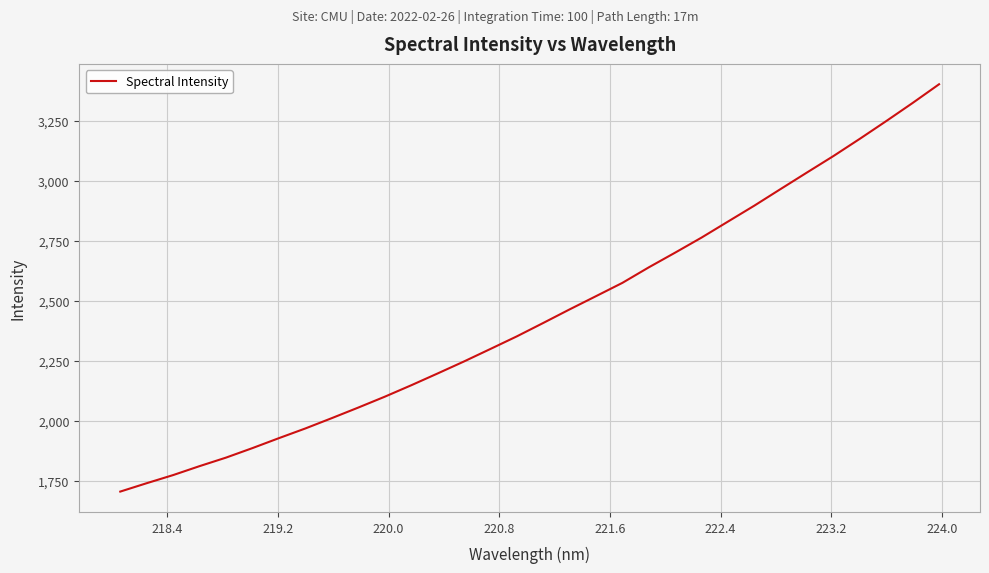

Does the chart display data point markers on the line(s)?

No